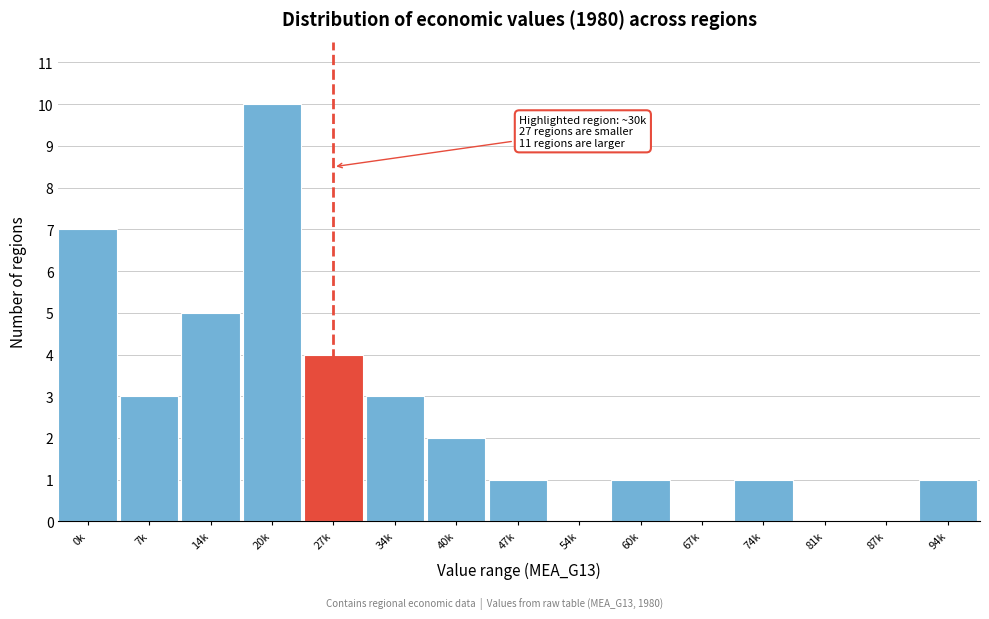

Reading left to right, list all the values displayed in this chart.

0k=7	7k=3	14k=5	20k=10	27k=4	34k=3	40k=2	47k=1	54k=0	60k=1	67k=0	74k=1	81k=0	87k=0	94k=1